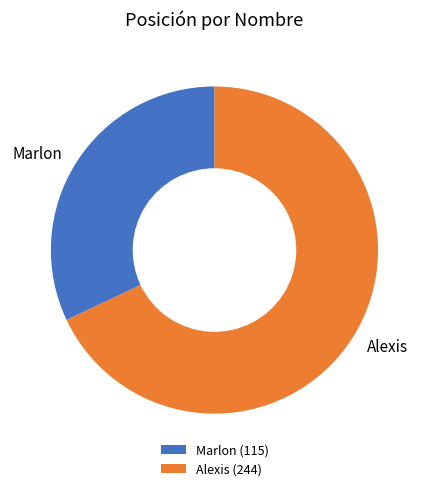

Combined, do Marlon and Alexis account for over 50%?

Yes